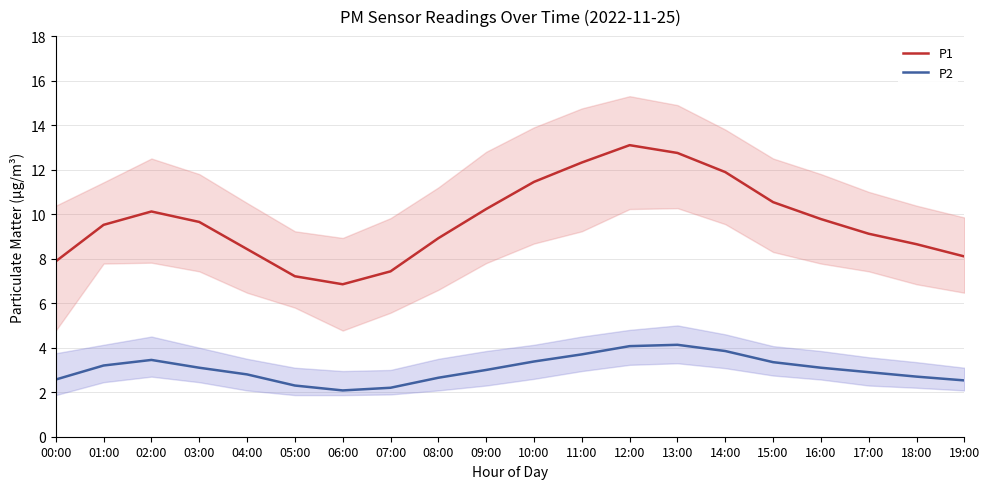

What position from the right is 03:00?

17